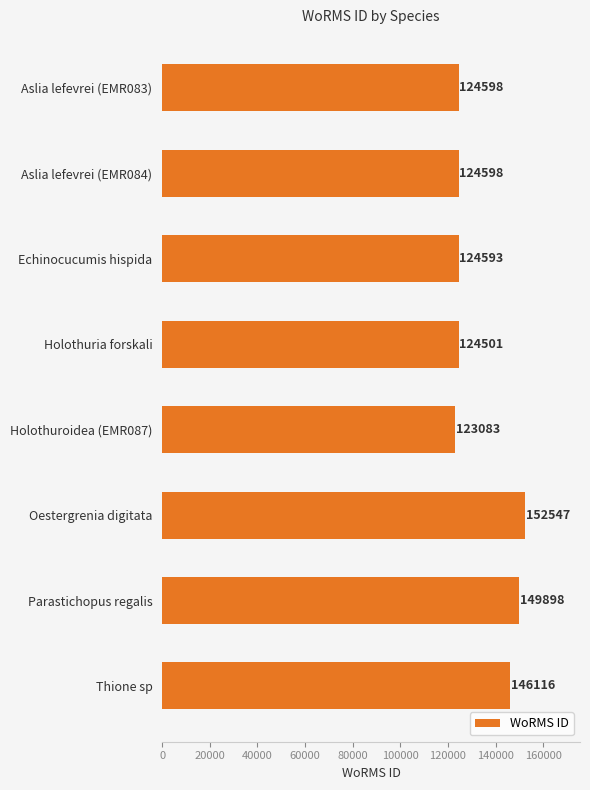

What is the difference between the maximum and minimum values?

29464